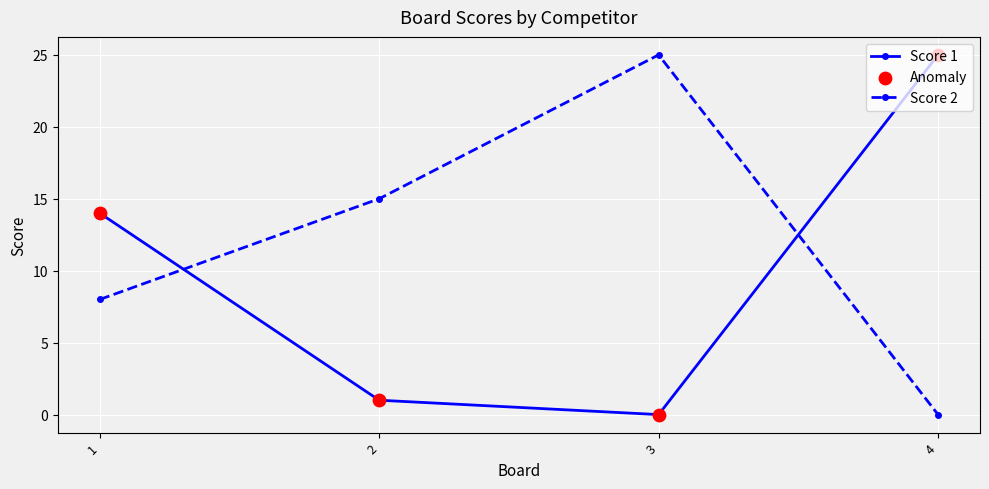

Between which two adjacent categories do Score 2 and Score 1 first intersect?

1 and 2